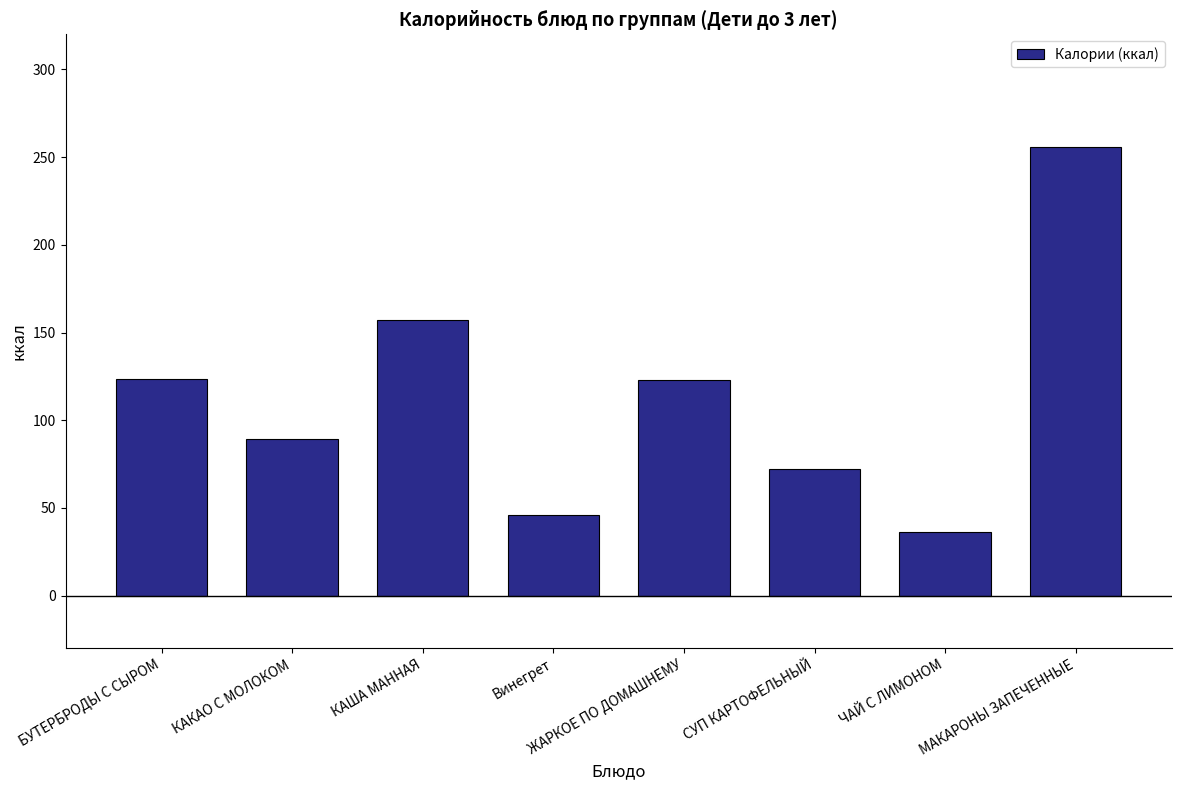

Which label corresponds to the largest value in the chart?

МАКАРОНЫ ЗАПЕЧЕННЫЕ